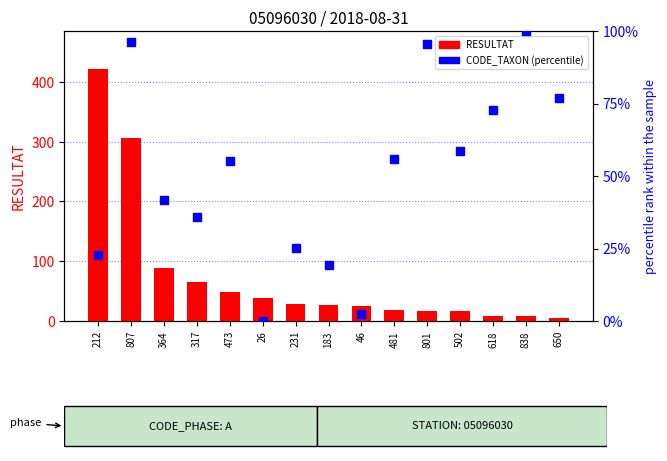

Which series reaches the minimum Y coordinate?

CODE_TAXON (percentile)